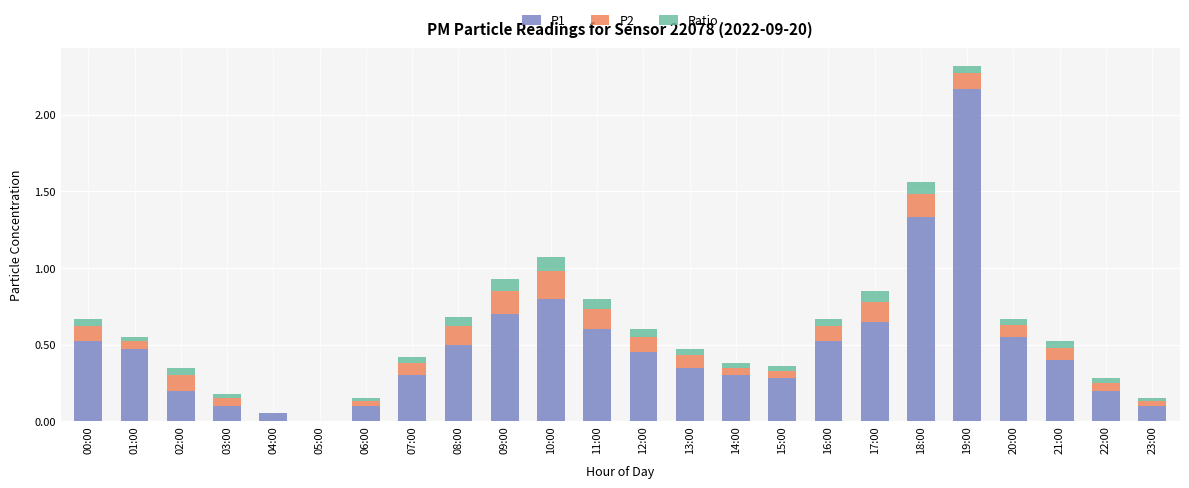

At which category is the sum across all series the highest?

19:00